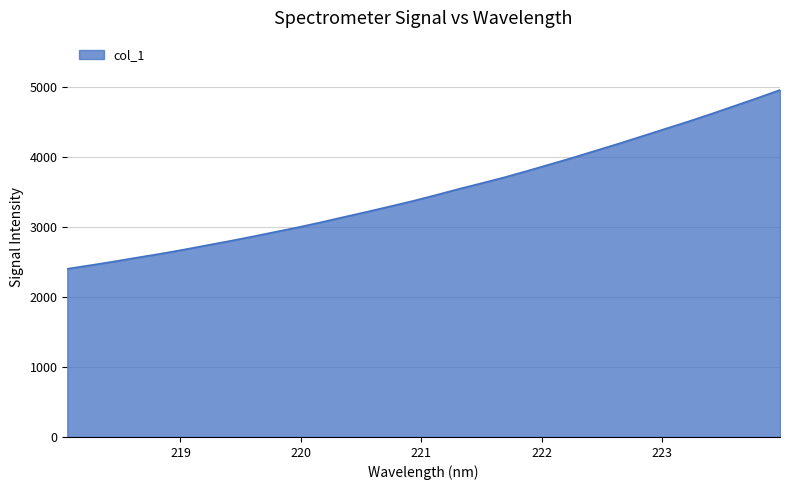

What is the difference between the maximum and minimum values?

2557.9